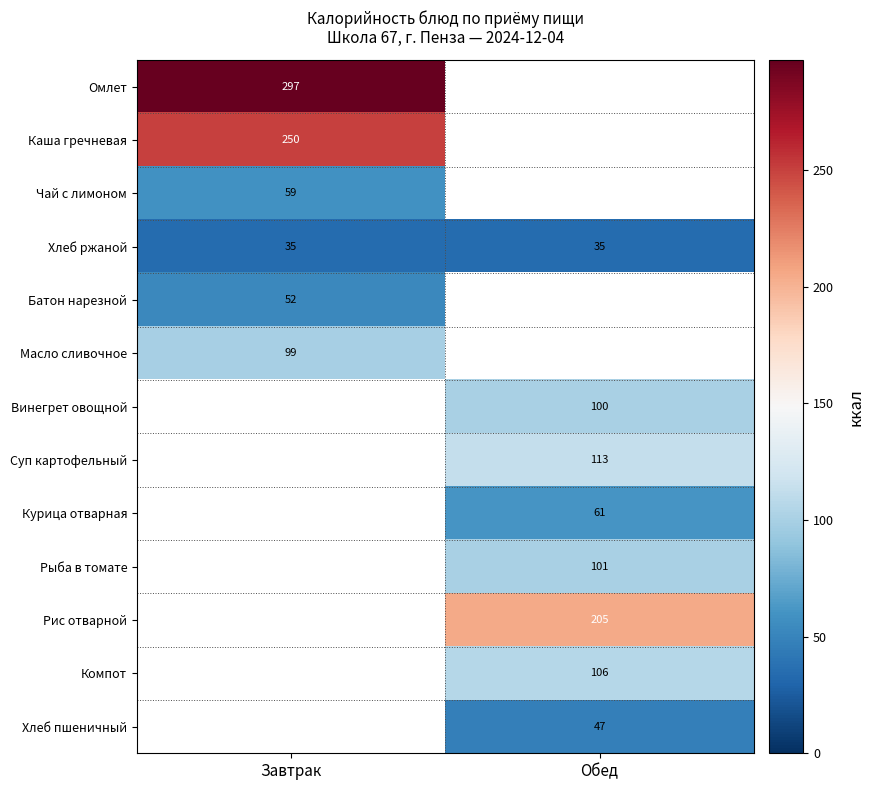

The value of Хлеб ржаной at Обед is 35.0. True or false?

True